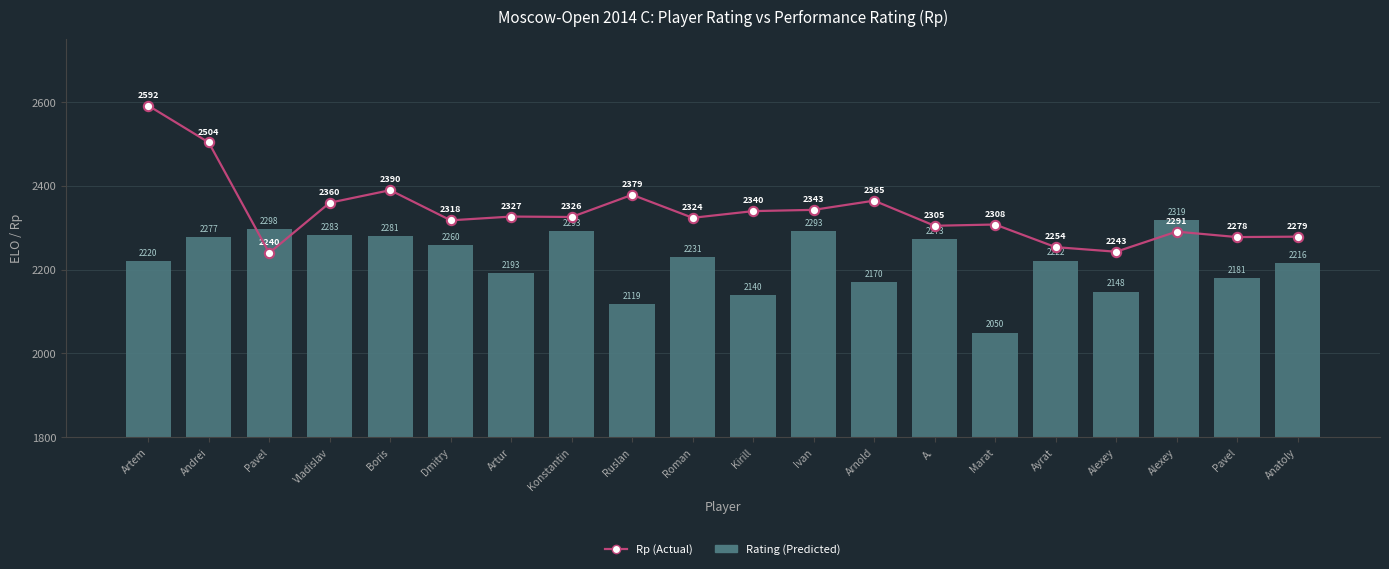

What is the total value across all series at Andrei?

4781